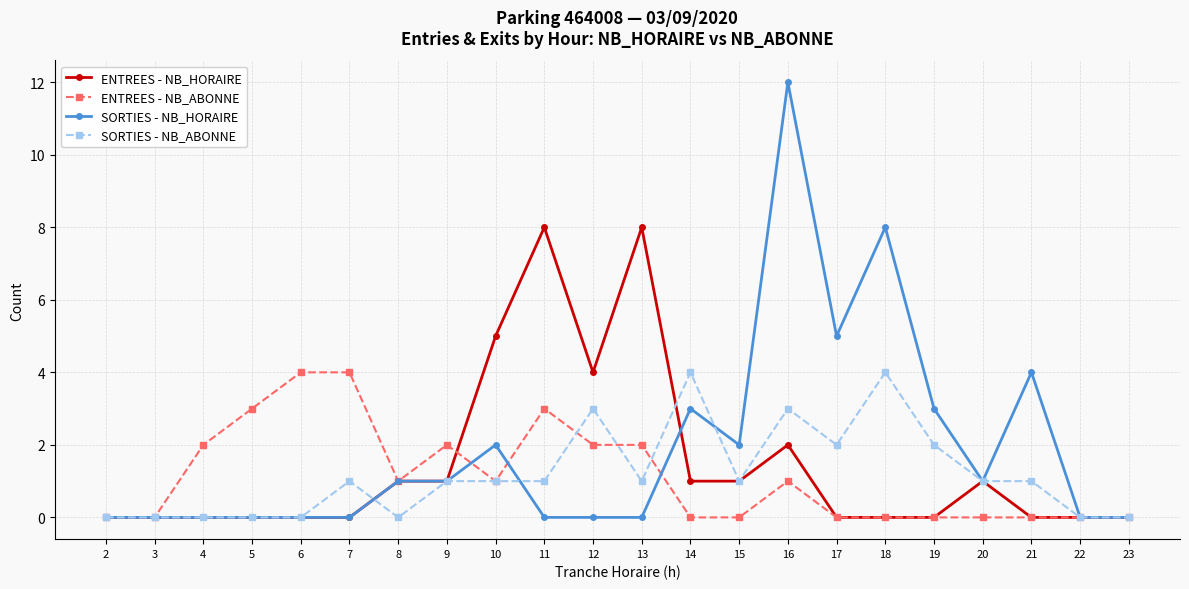

Where is SORTIES - NB_HORAIRE nearest to the value 6?

17